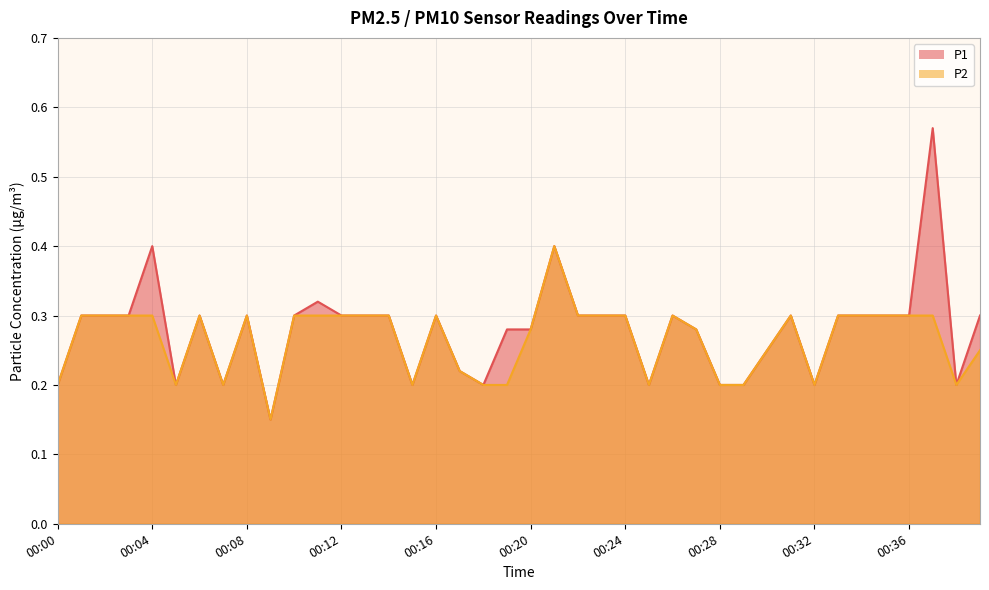

True or false: P1 has a value of 0.3 at 00:32.

False